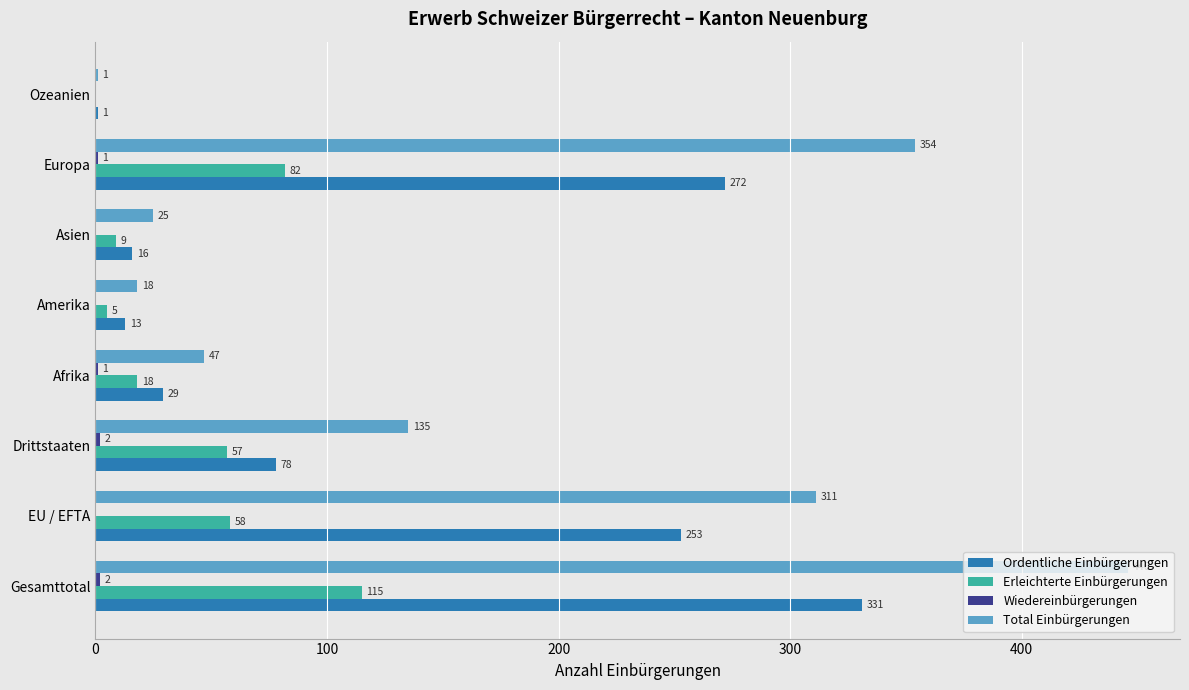

Between Gesamttotal and Drittstaaten, which series saw the biggest shift?

Total Einbürgerungen